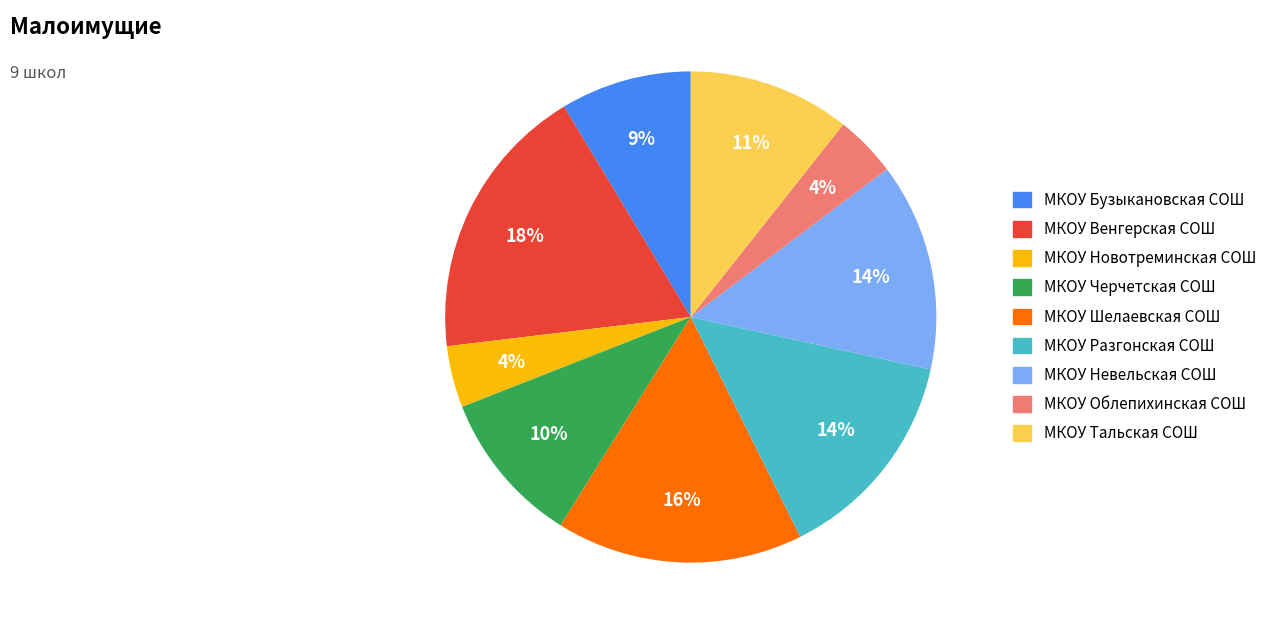

To the nearest percent, what portion does МКОУ Бузыкановская СОШ represent?

9%